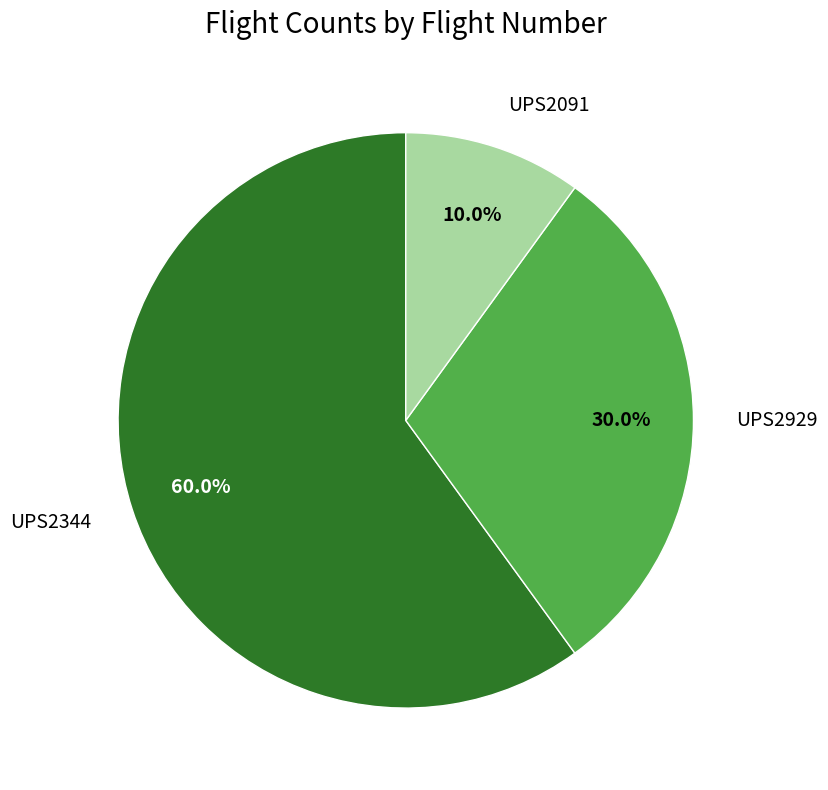

To the nearest percent, what is the difference between the largest and smallest slice percentages?

50%